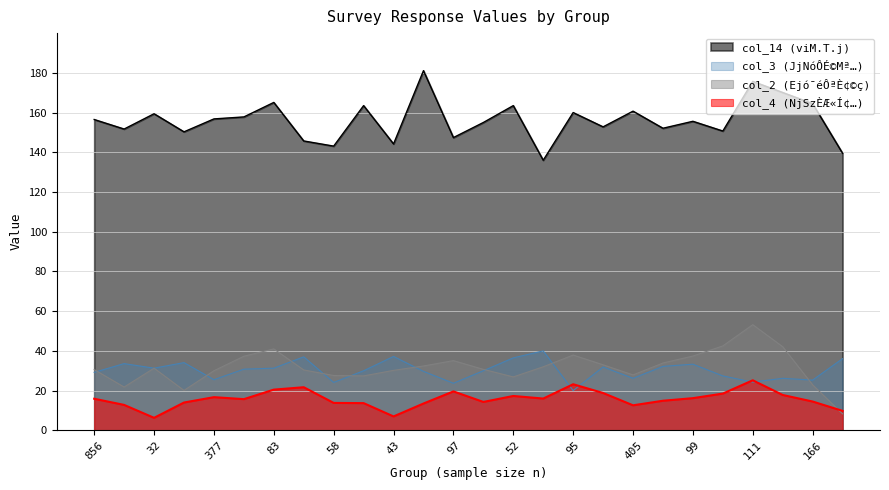

The col_14 series shows 160.7 at 405. True or false?

True